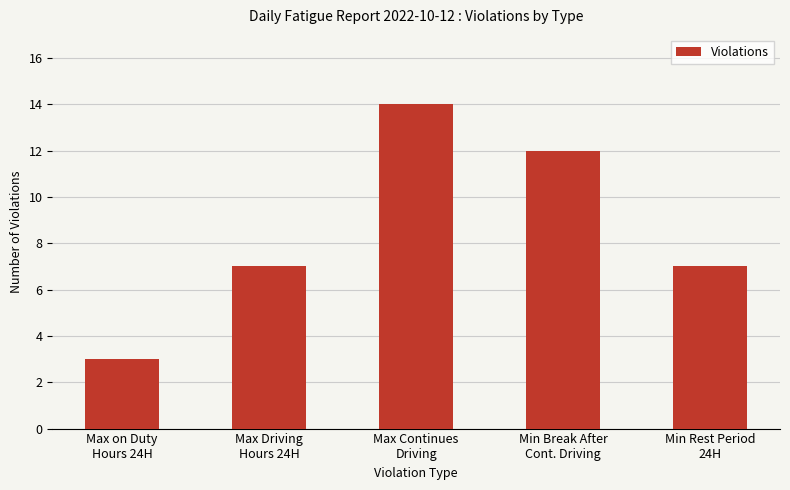

What is the greatest value displayed?

14